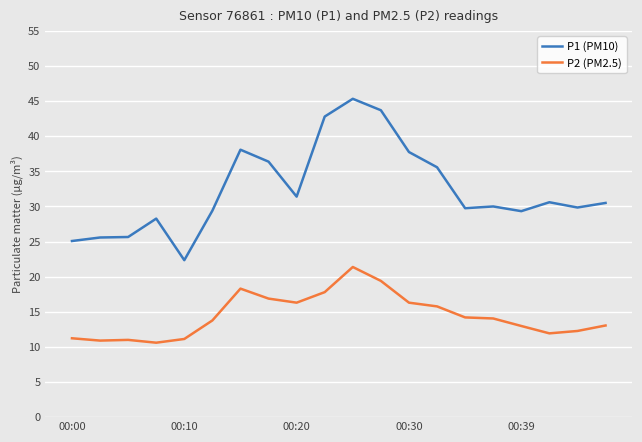

What is the difference between the maximum and minimum values in the P2 (PM2.5) series?

10.8